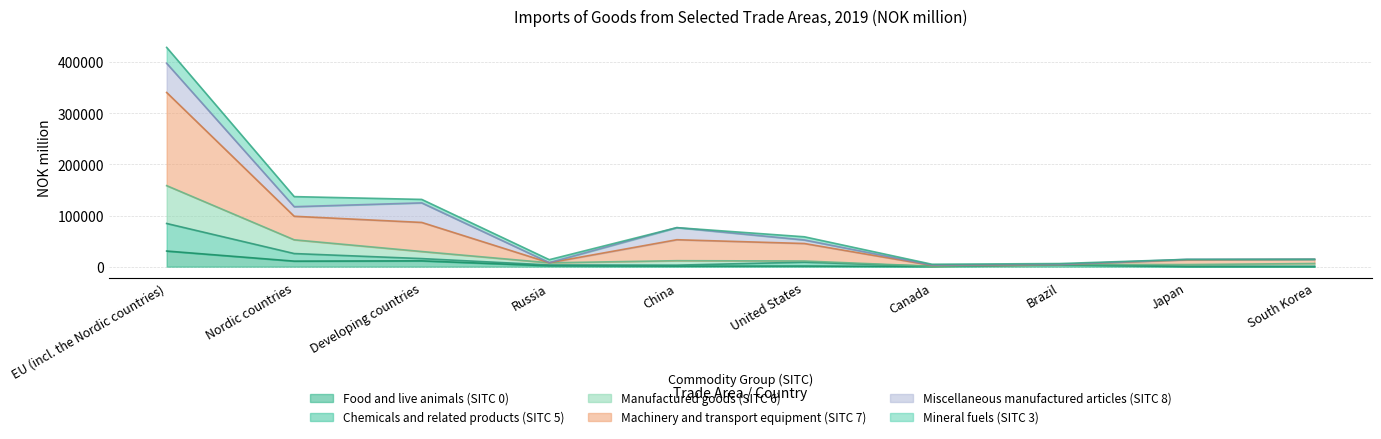

At which category is the sum across all series the highest?

EU (incl. the Nordic countries)